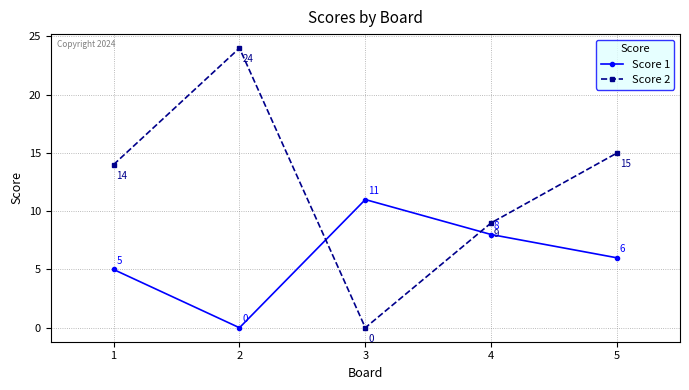

Is the value of Score 1 at 5 greater than the value of Score 2 at 4?

No